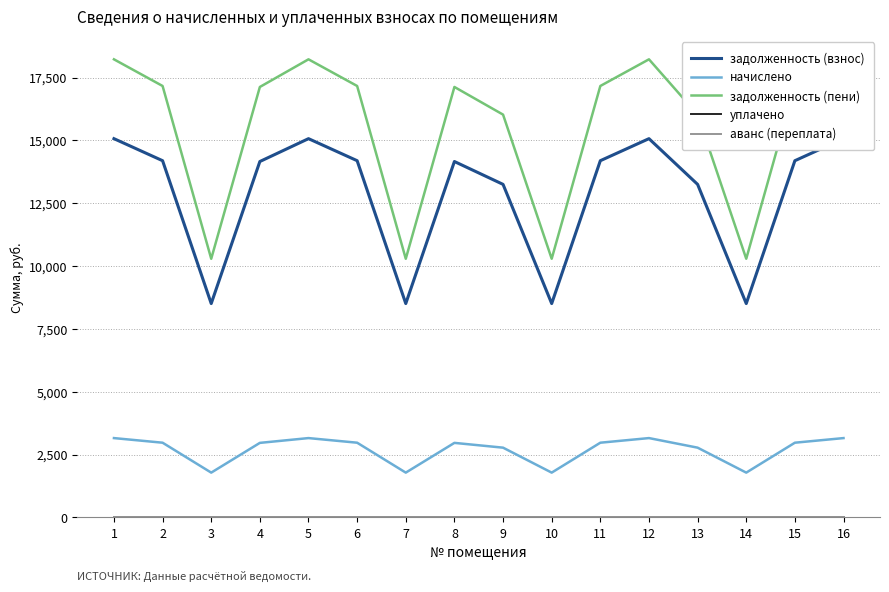

What is the difference between the highest and lowest values at 11?

17168.9